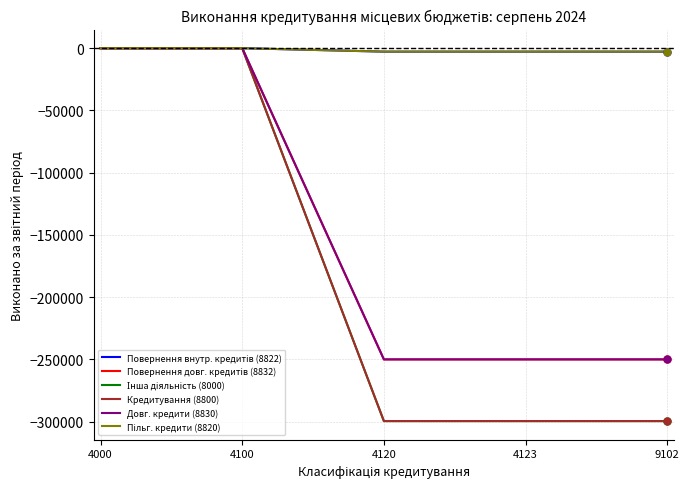

What is the total value across all series at 4123?

-1104652.2